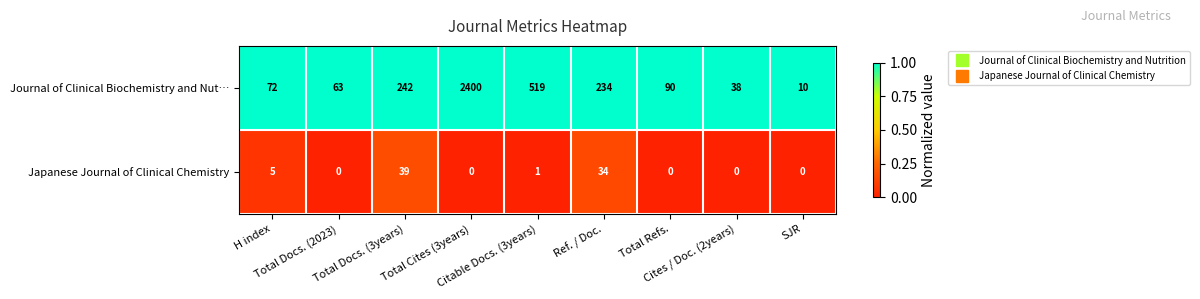

At Total Cites (3years), list the series in order from largest to smallest.

Journal of Clinical Biochemistry and Nut…, Japanese Journal of Clinical Chemistry